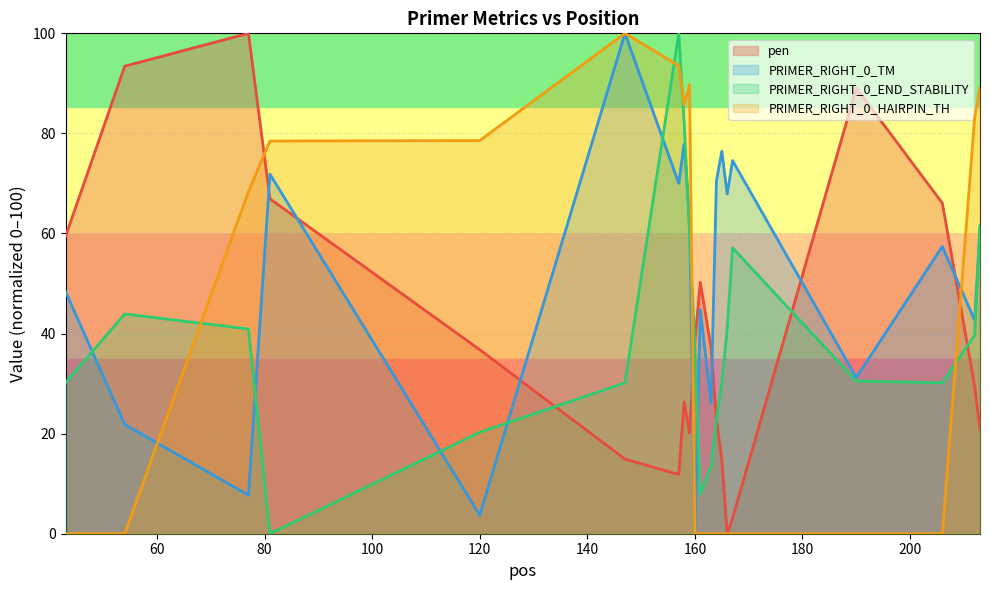

Where do PRIMER_RIGHT_0_END_STABILITY and PRIMER_RIGHT_0_HAIRPIN_TH first cross each other?

54 and 77